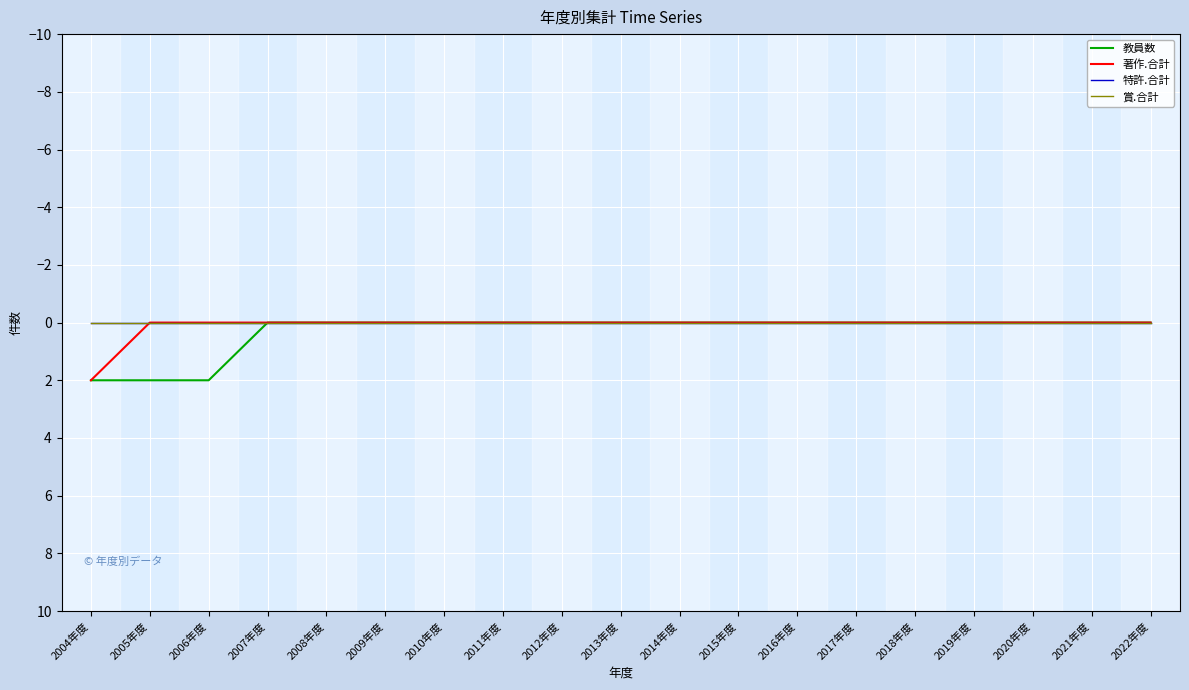

Does the chart display data point markers on the line(s)?

No